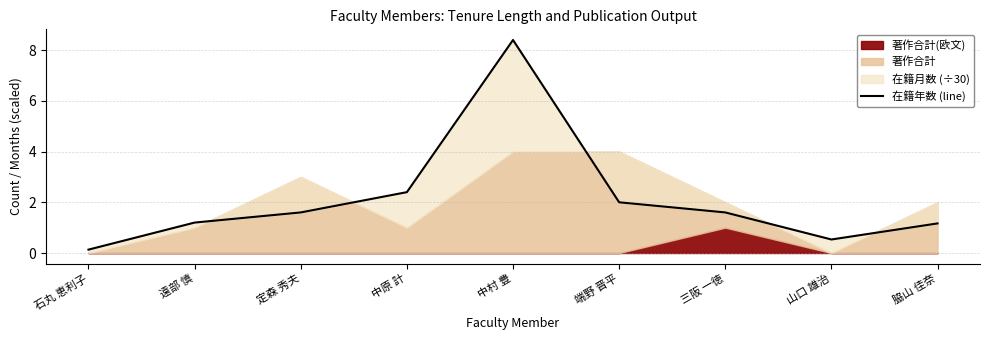

At which label does the data first exceed 1?

遠部 慎